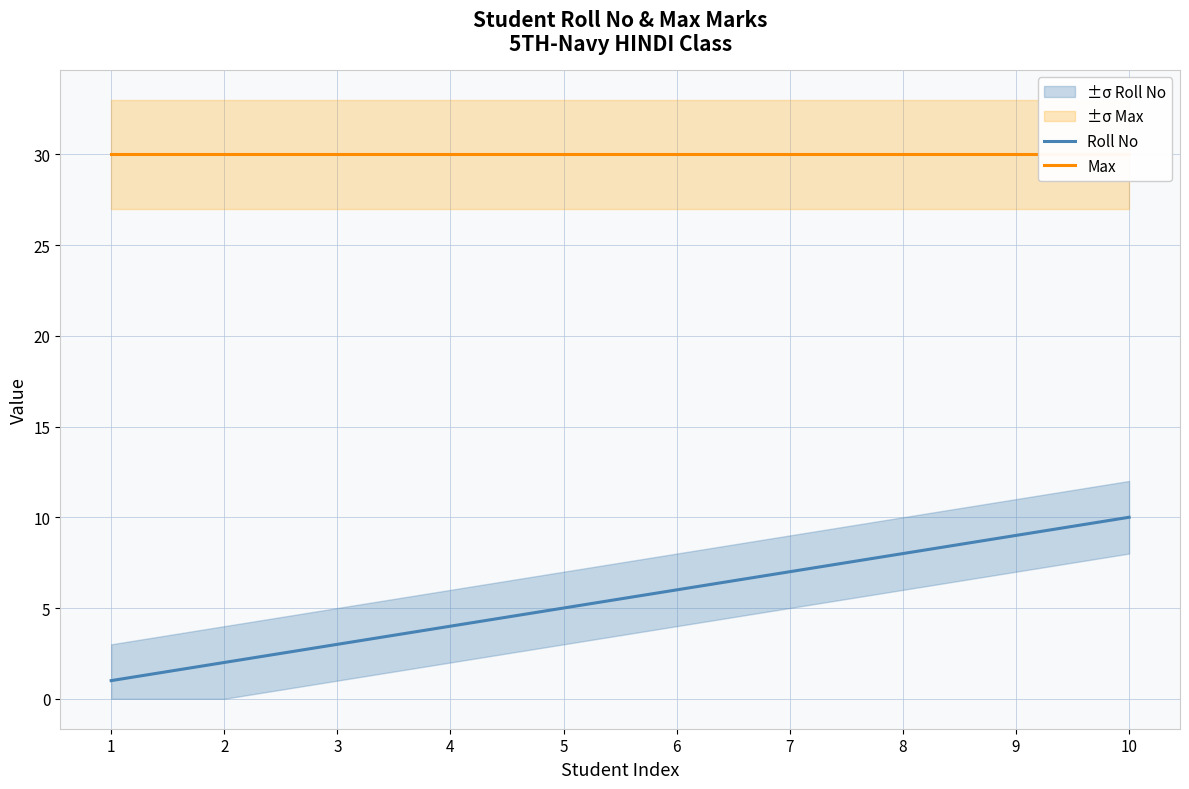

What is the sum of all Max values?

300